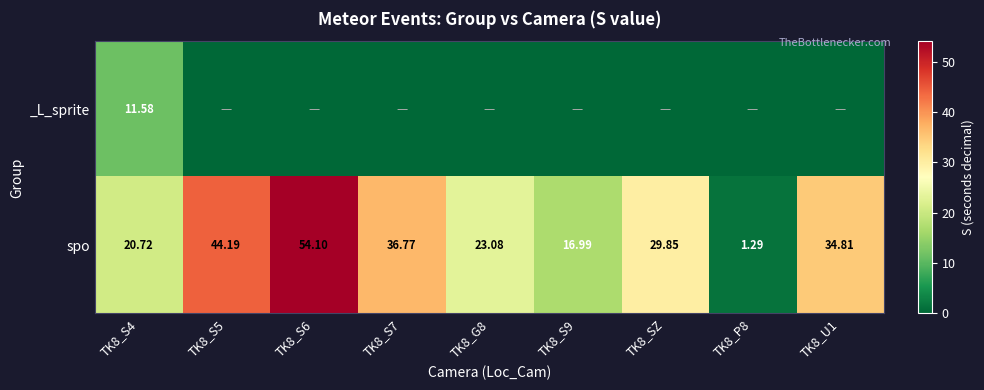

What is the sum of all spo values?

261.8